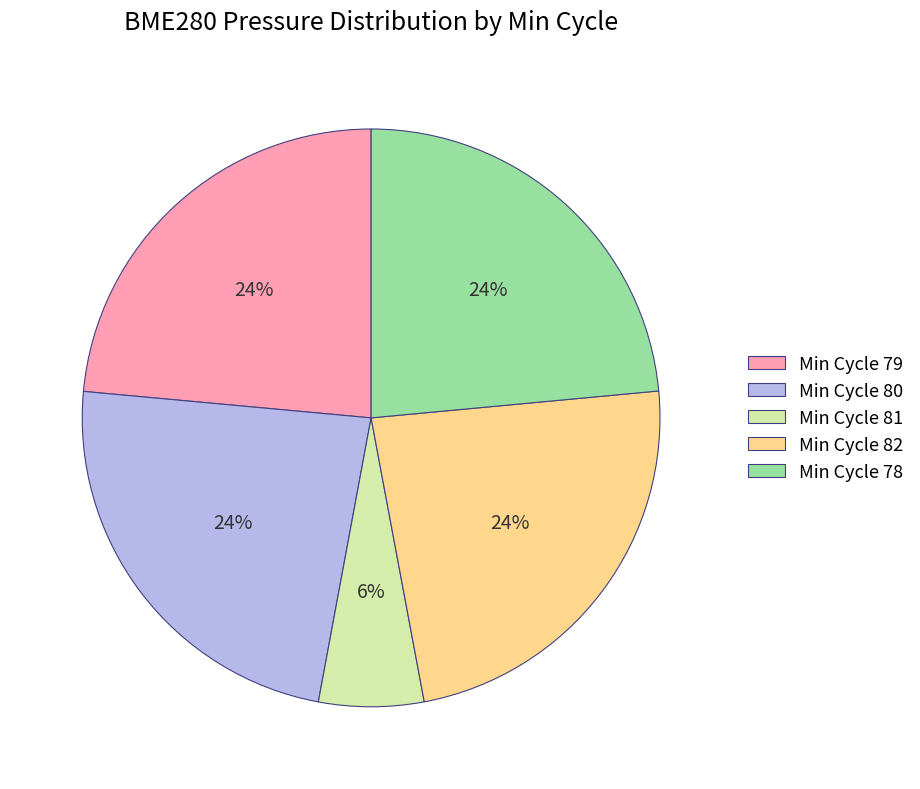

To the nearest percent, what is the combined percentage of Min Cycle 78 and Min Cycle 82?

47%